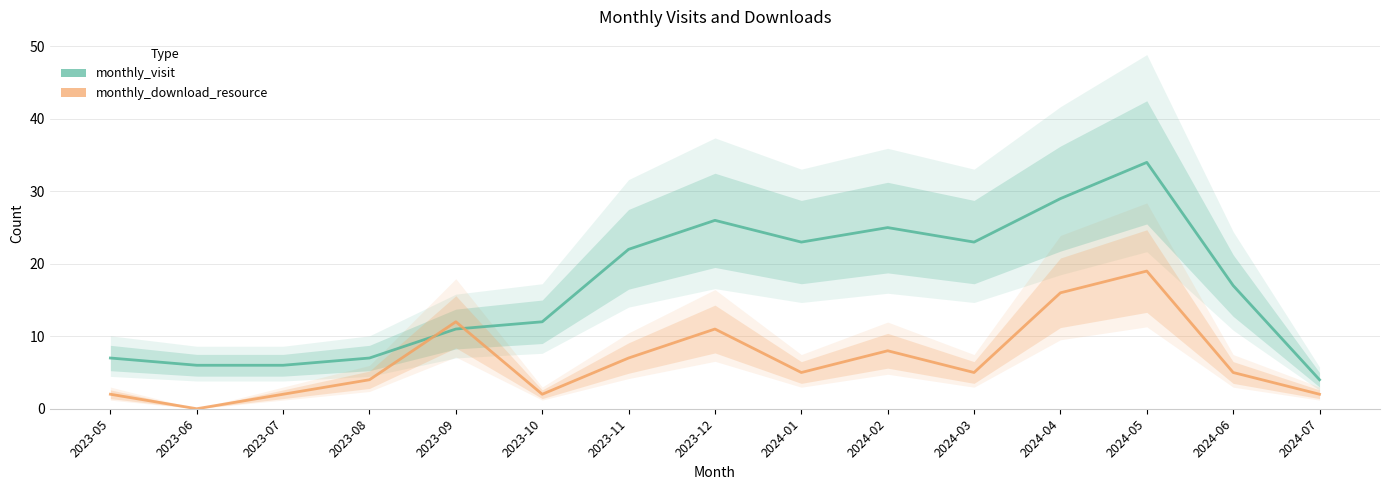

Rank the categories by monthly_download_resource value from lowest to highest.

2023-06, 2023-05, 2023-07, 2023-10, 2024-07, 2023-08, 2024-01, 2024-03, 2024-06, 2023-11, 2024-02, 2023-12, 2023-09, 2024-04, 2024-05